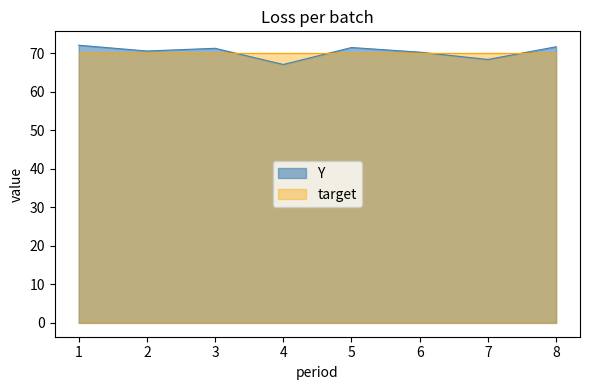

How many lines are shown in the chart?

2